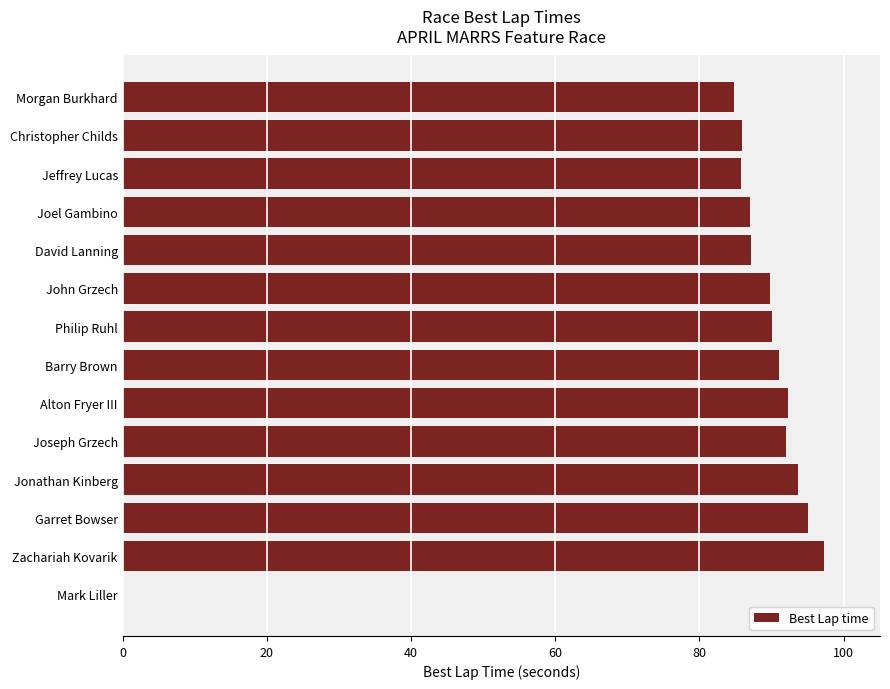

What is the sum of the values at Philip Ruhl and John Grzech?

179.9